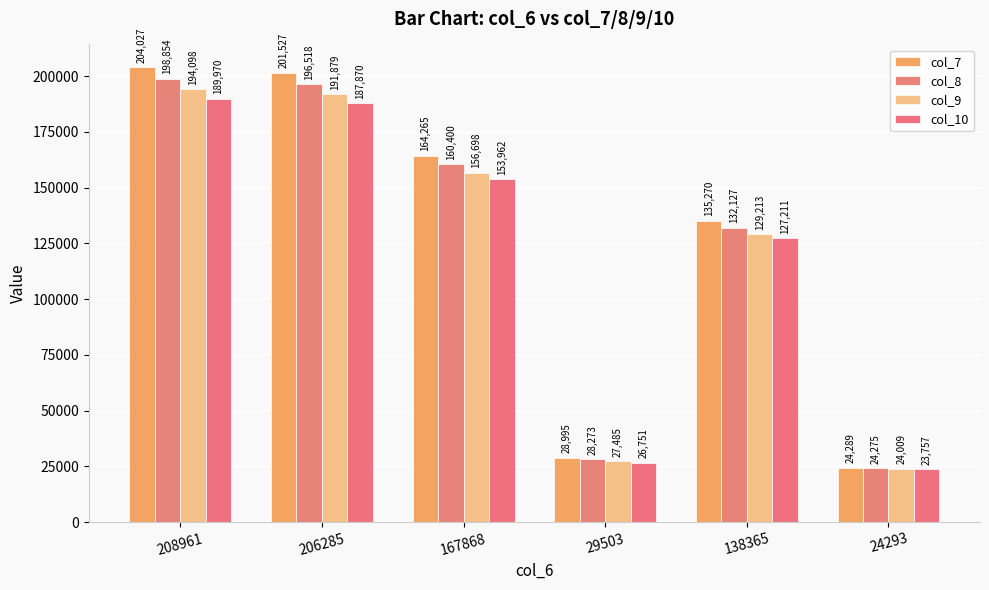

What is the total value across all series at 167868?

635325